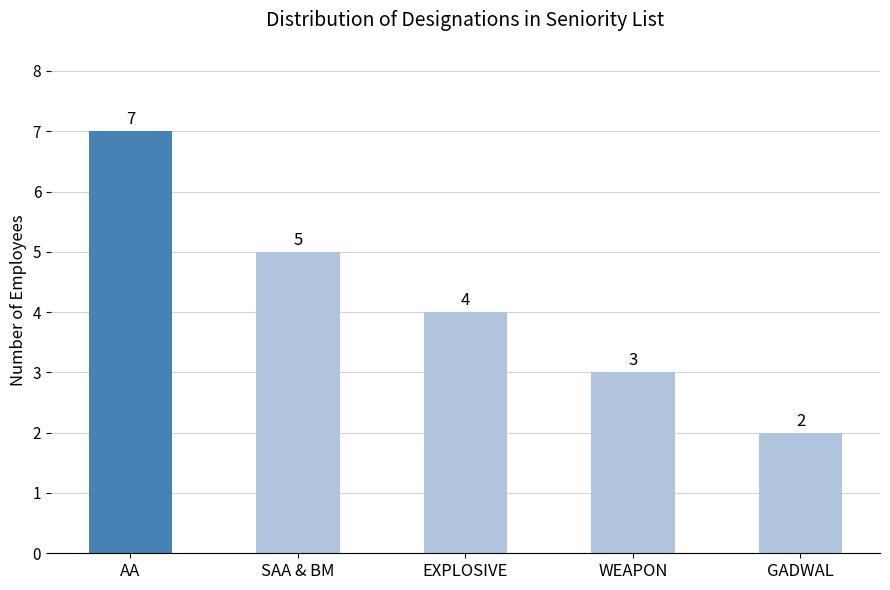

What is the difference between the second highest and second lowest values?

2